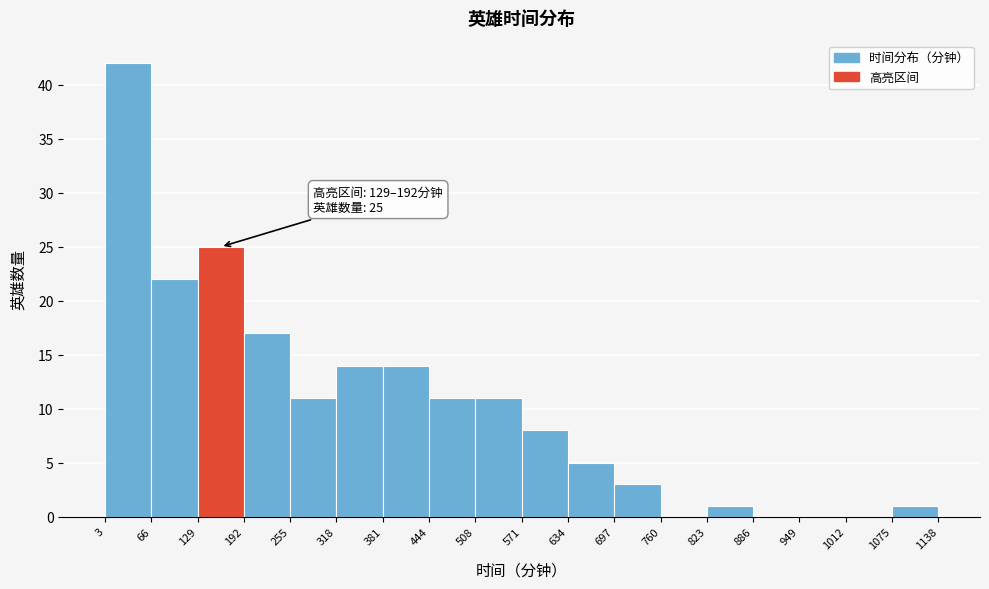

Which range on the x-axis has the tallest bar?

3 to 66